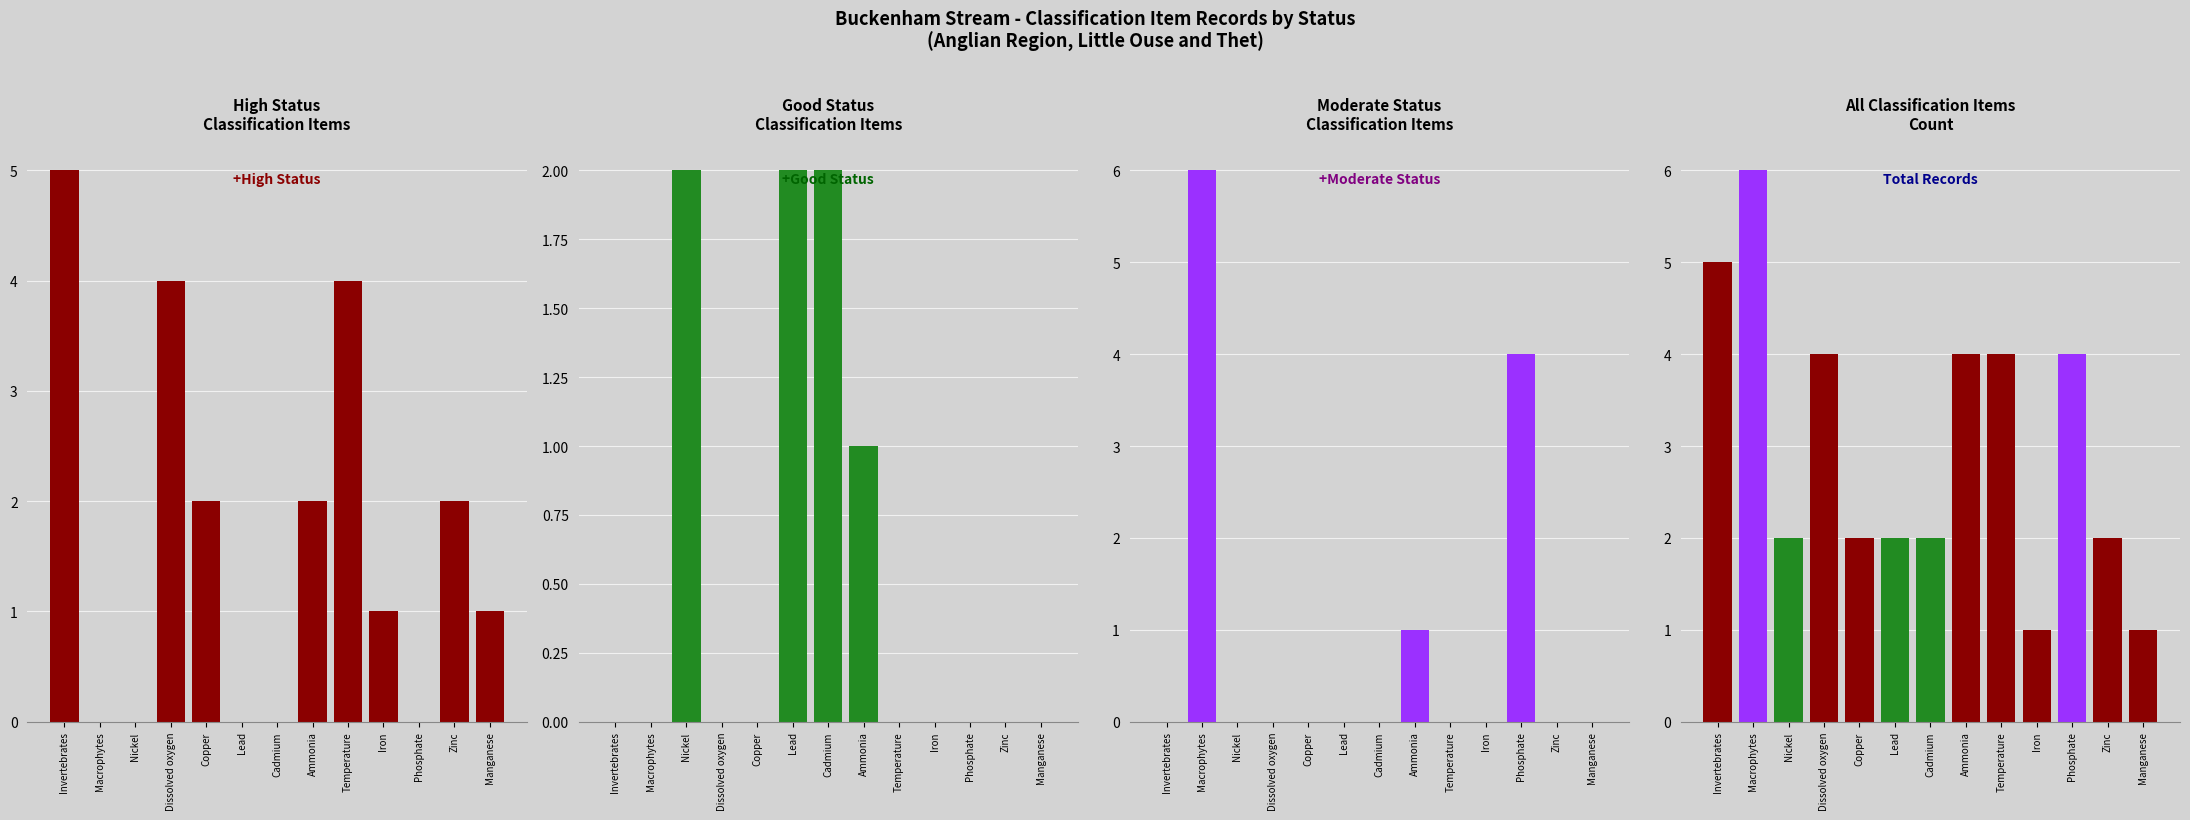

Is the value of Good Status at Manganese greater than the value of High Status at Temperature?

No